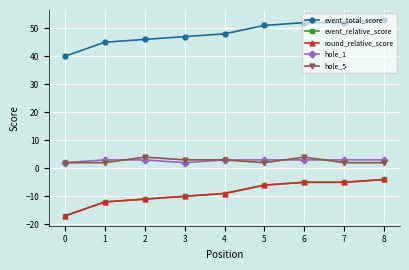

Is this an area chart (filled region under the line)?

No